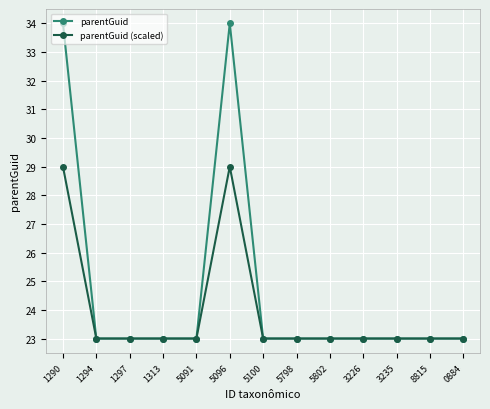

What is the label of the 1st point from the left?

1290